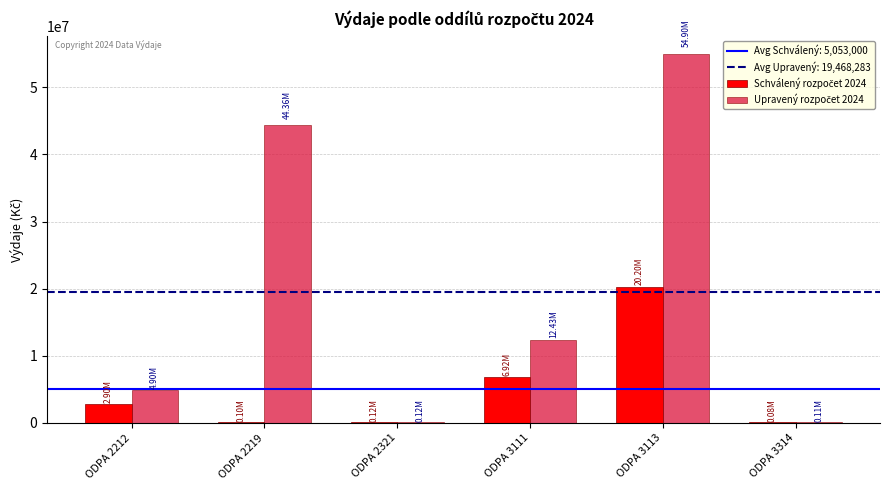

At which category is the sum across all series the highest?

ODPA 3113